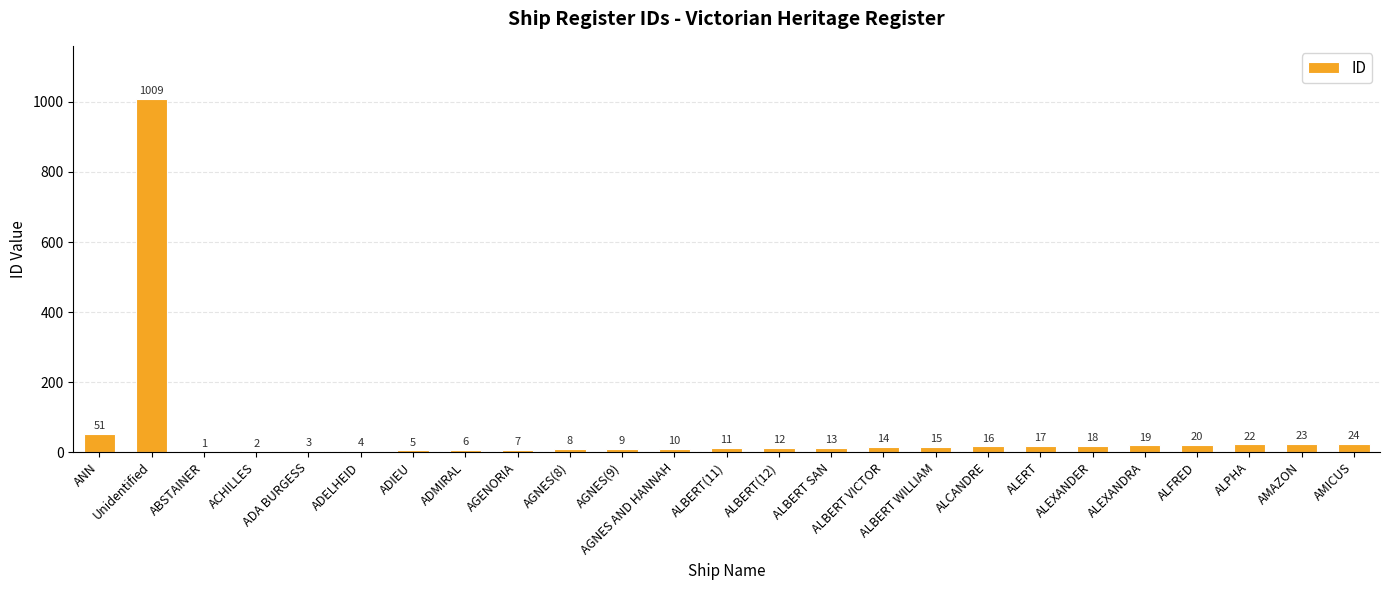

At which category does the chart reach its peak across all series?

Unidentified